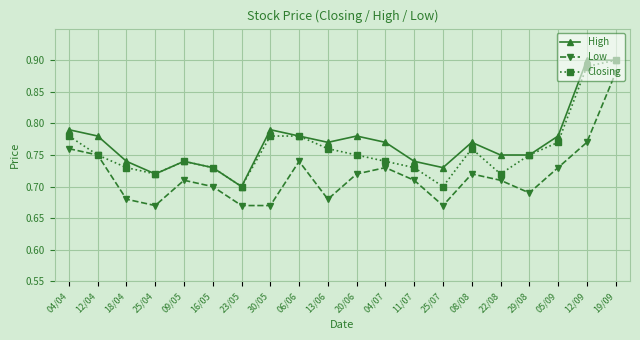

Which series has the largest range (max minus min)?

Low